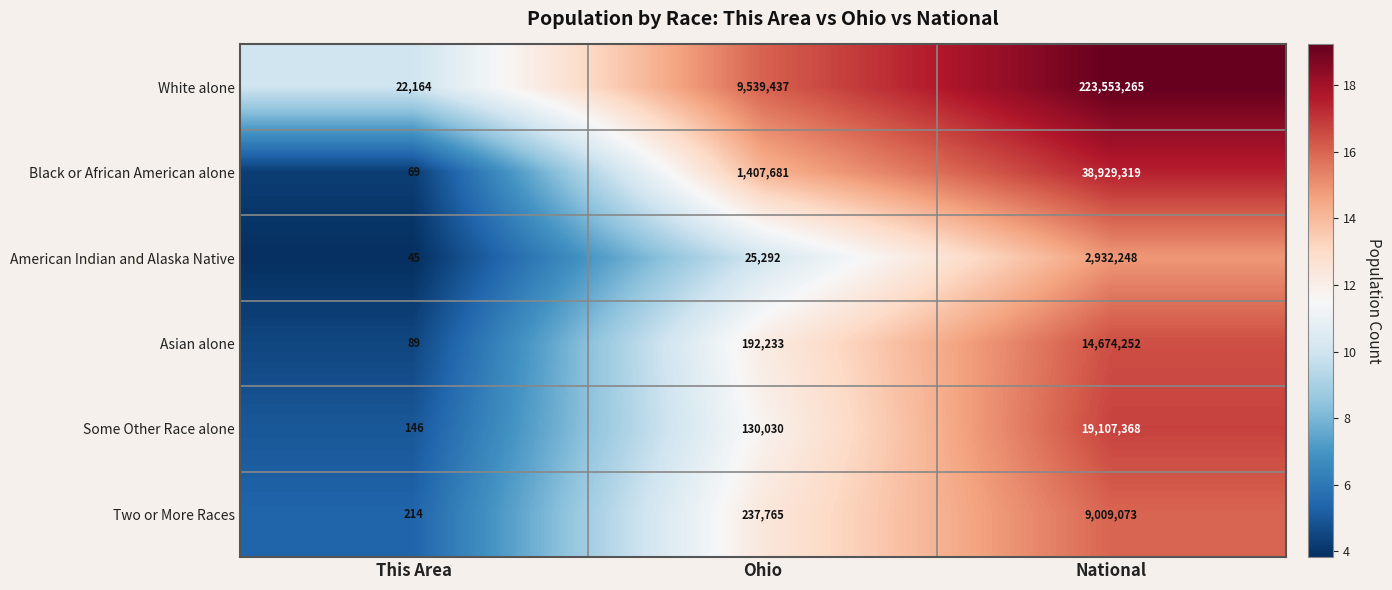

Reading left to right, list all the values displayed in this chart.

White alone: 22164	9539437	223553265
Black or African American alone: 69	1407681	38929319
American Indian and Alaska Native: 45	25292	2932248
Asian alone: 89	192233	14674252
Some Other Race alone: 146	130030	19107368
Two or More Races: 214	237765	9009073